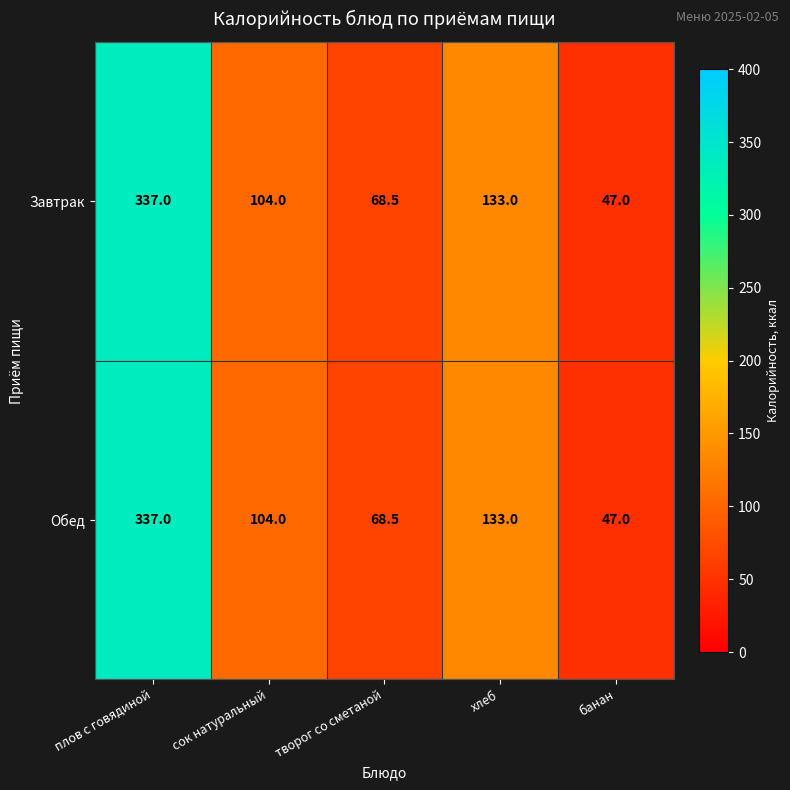

What is the sum of all Завтрак values?

689.5